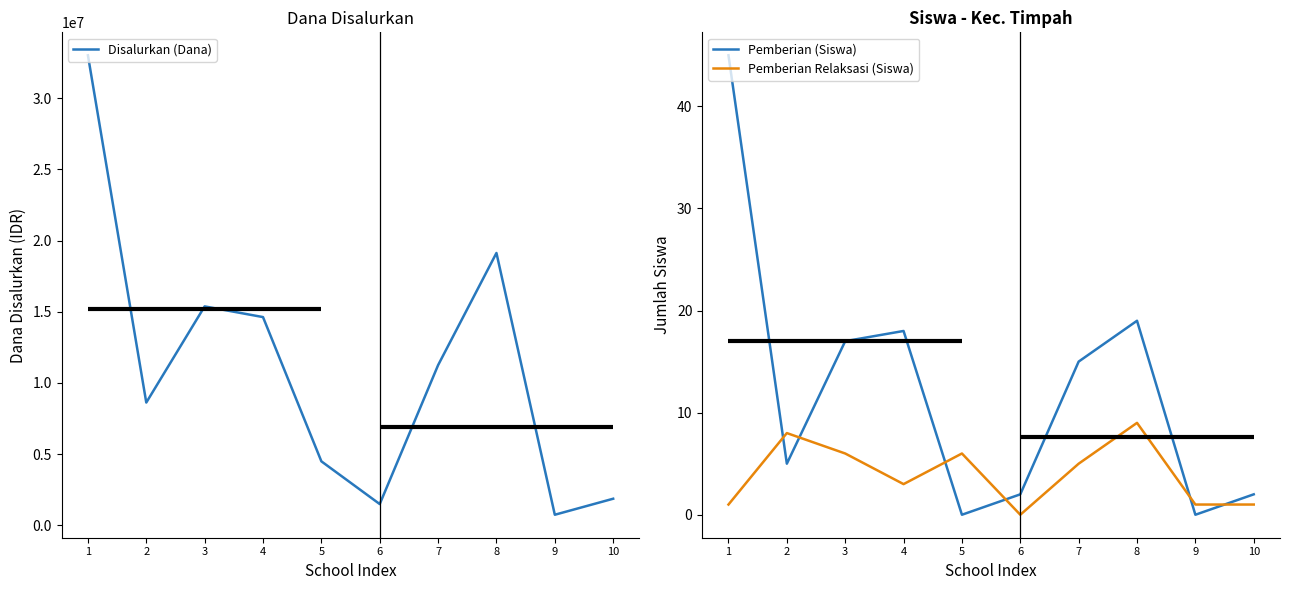

True or false: Pemberian Relaksasi (Siswa) has a value of 9 at 8.

True